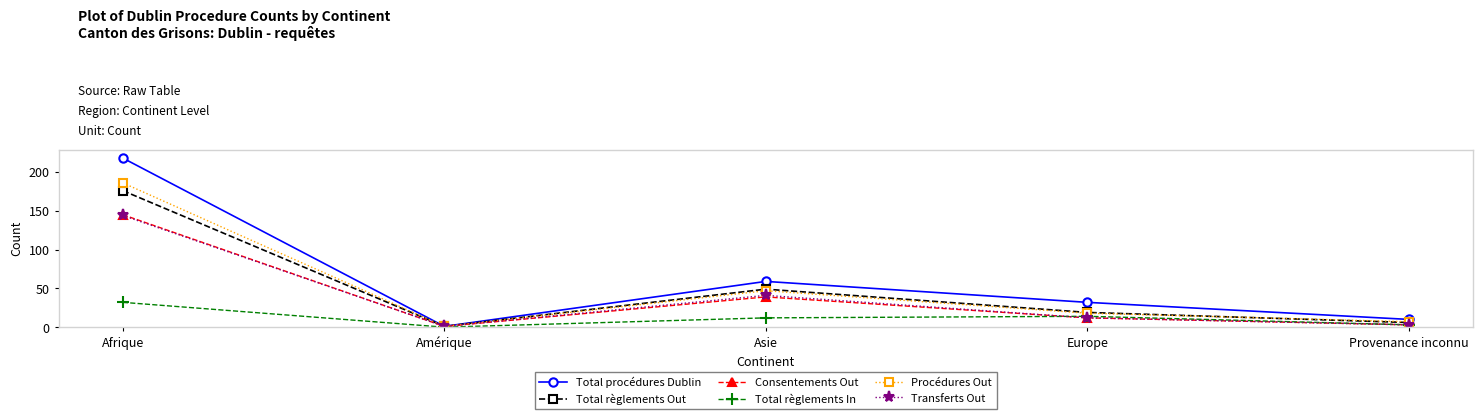

What is the average value of the Total règlements Out series?

50